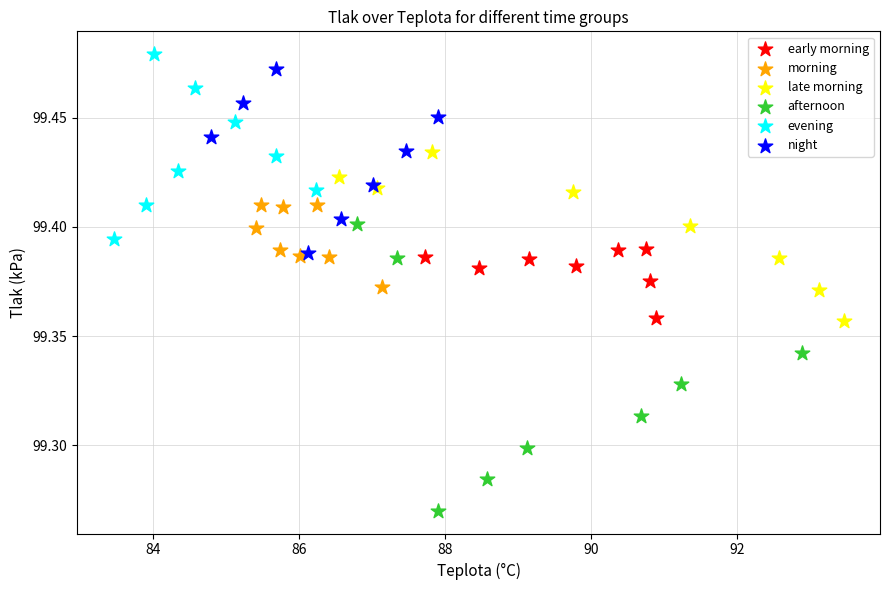

Which series has the widest spread of Y values?

afternoon